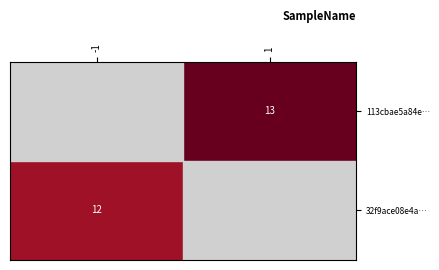

True or false: 32f9ace08e4a… has a value of 12 at -1.

True